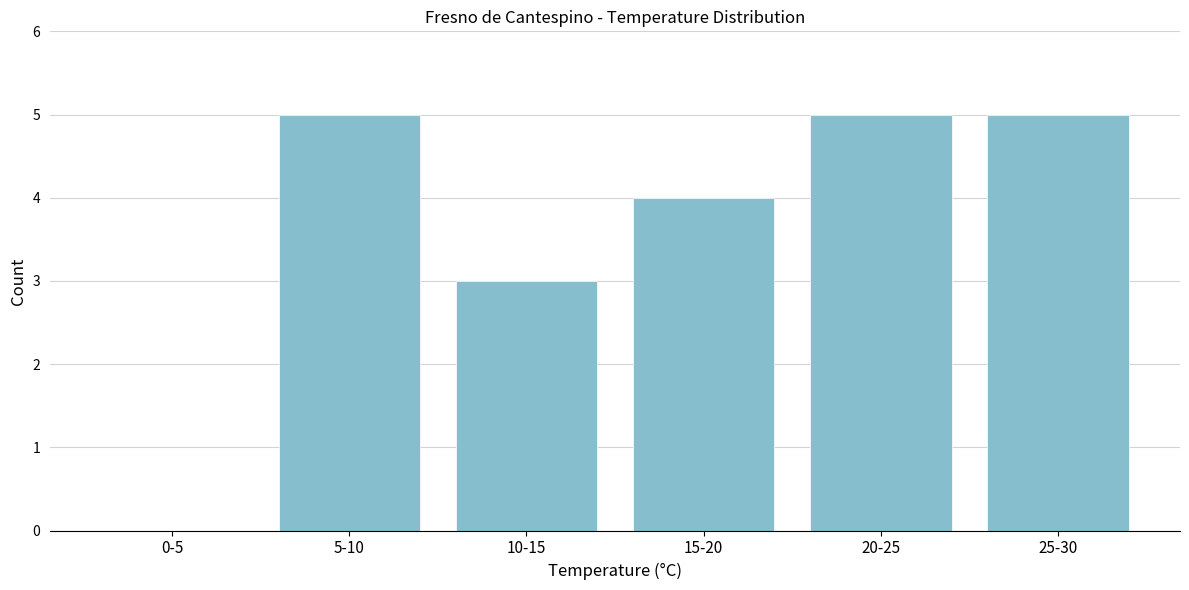

Reading left to right, what are all the values shown in this chart?

0-5=0	5-10=5	10-15=3	15-20=4	20-25=5	25-30=5